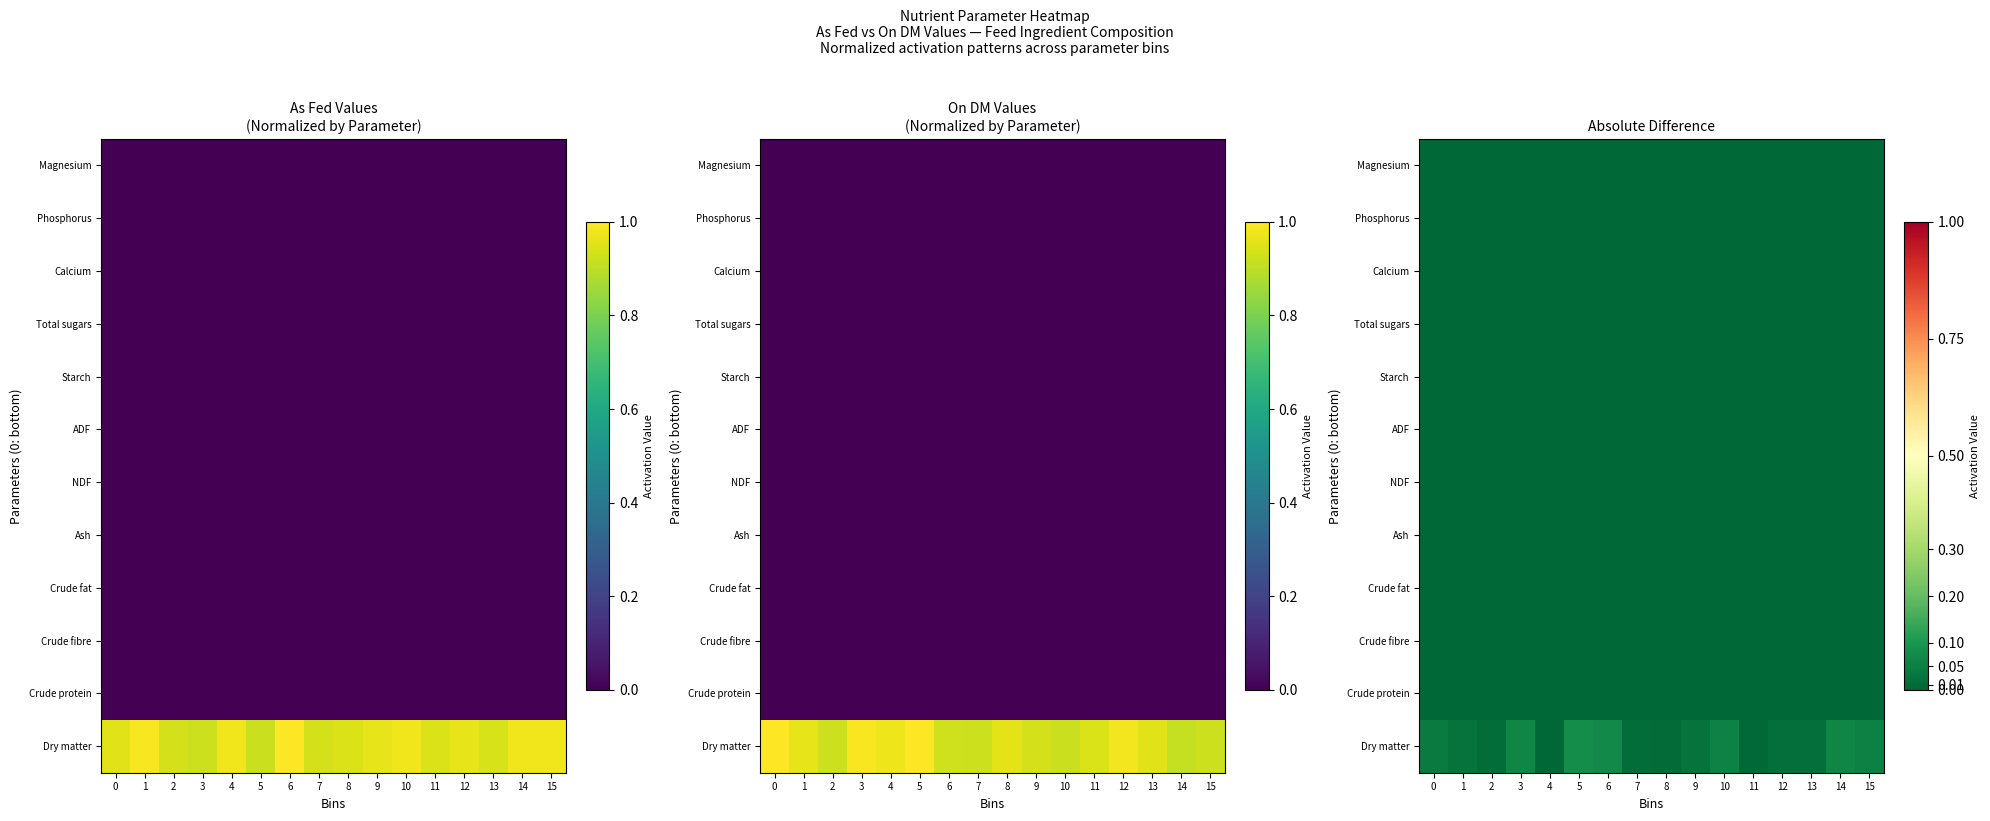

Rank the series by their maximum value, from lowest to highest.

Phosphorus, Total sugars, ADF, Crude fat, NDF, Magnesium, Crude protein, Calcium, Starch, Crude fibre, Ash, Dry matter